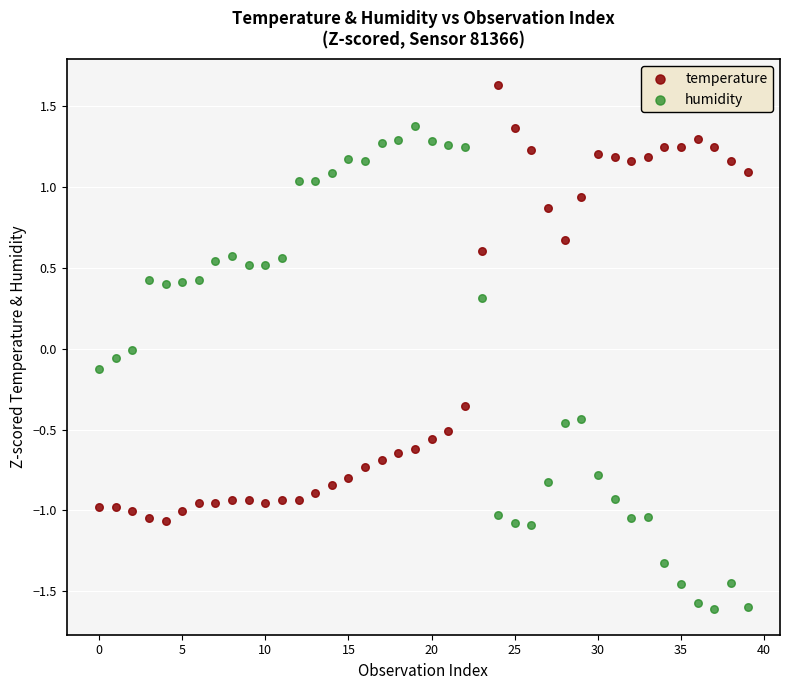

Across all data points, what is the range of Y values (max minus min)?

3.2